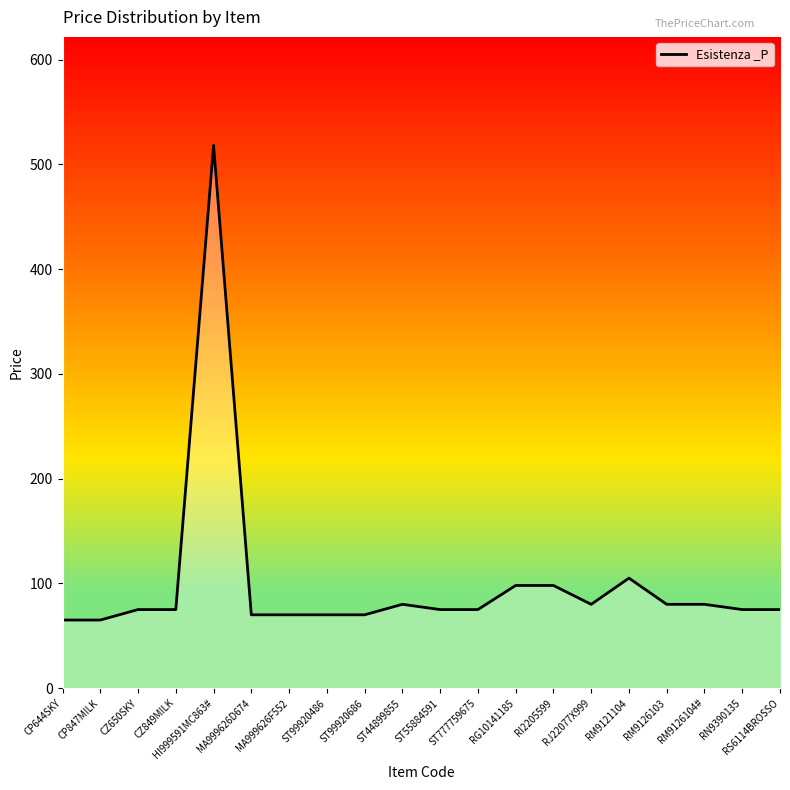

The chart shows a value of 70 at MA999626D674. True or false?

True